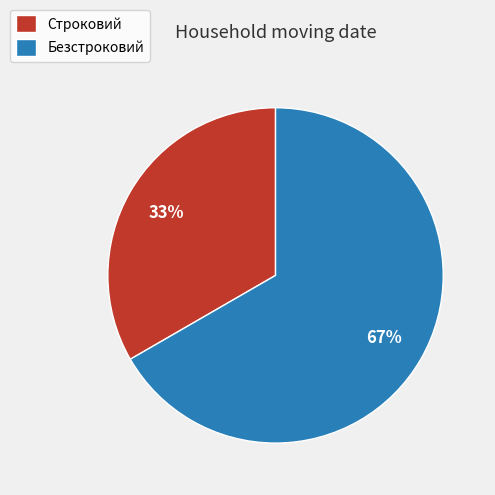

Which slice is the smallest?

Строковий